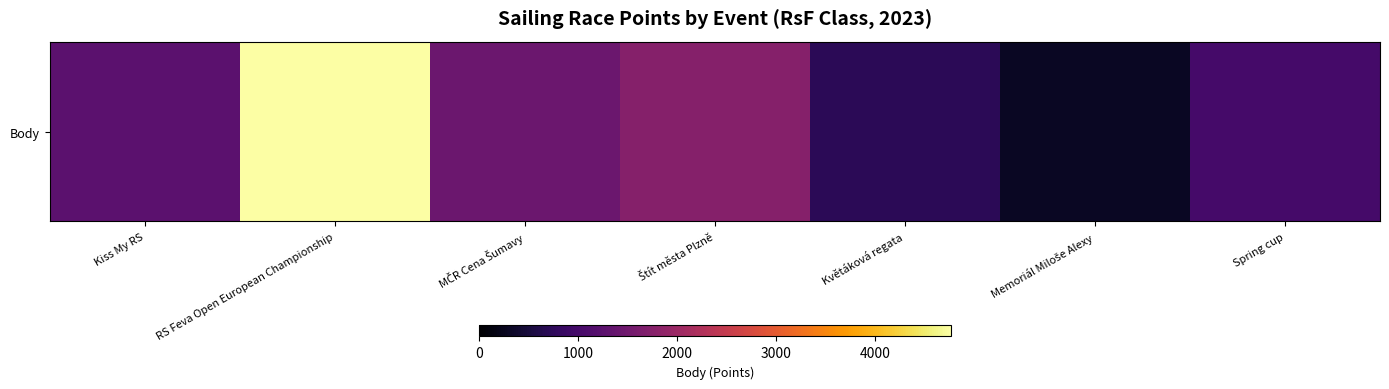

What is the minimum value shown in the chart?

303